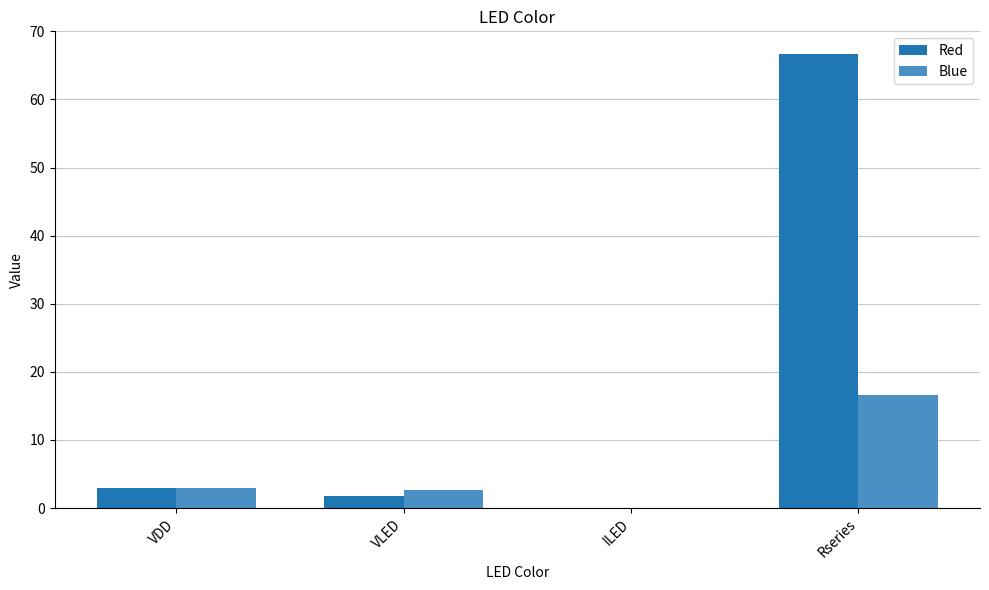

What is the total value across all series at VLED?

4.5